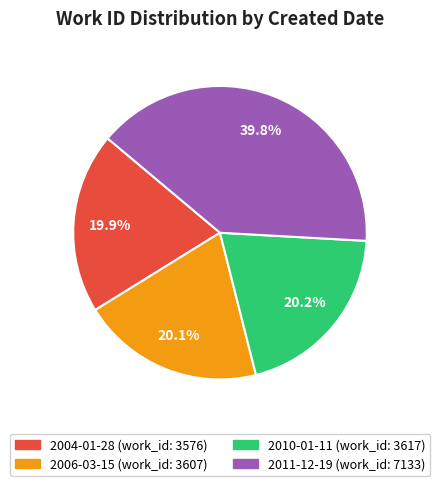

Count the number of slices in the pie.

4